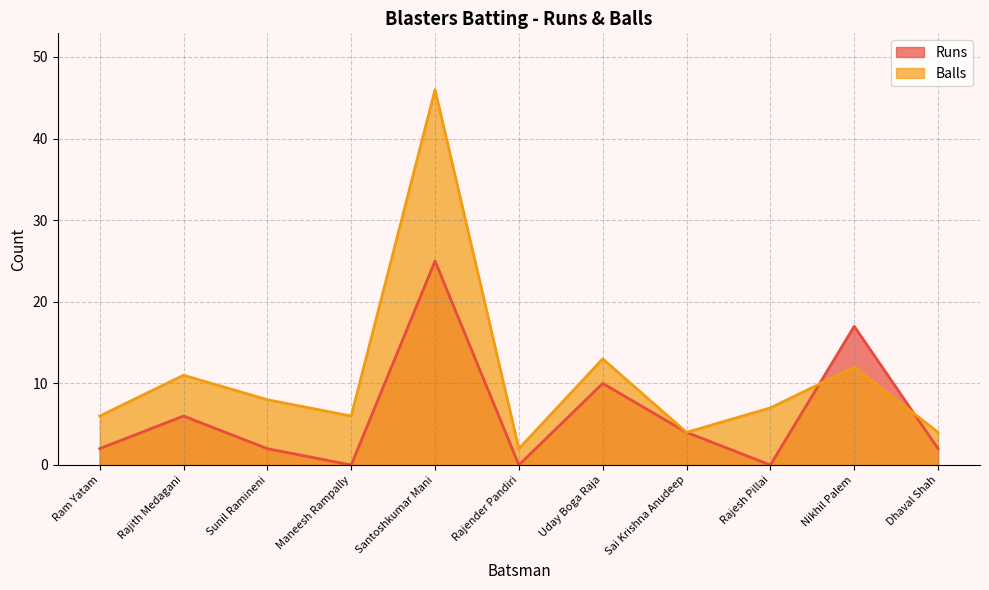

At which category does Runs reach its first local valley?

Maneesh Rampally